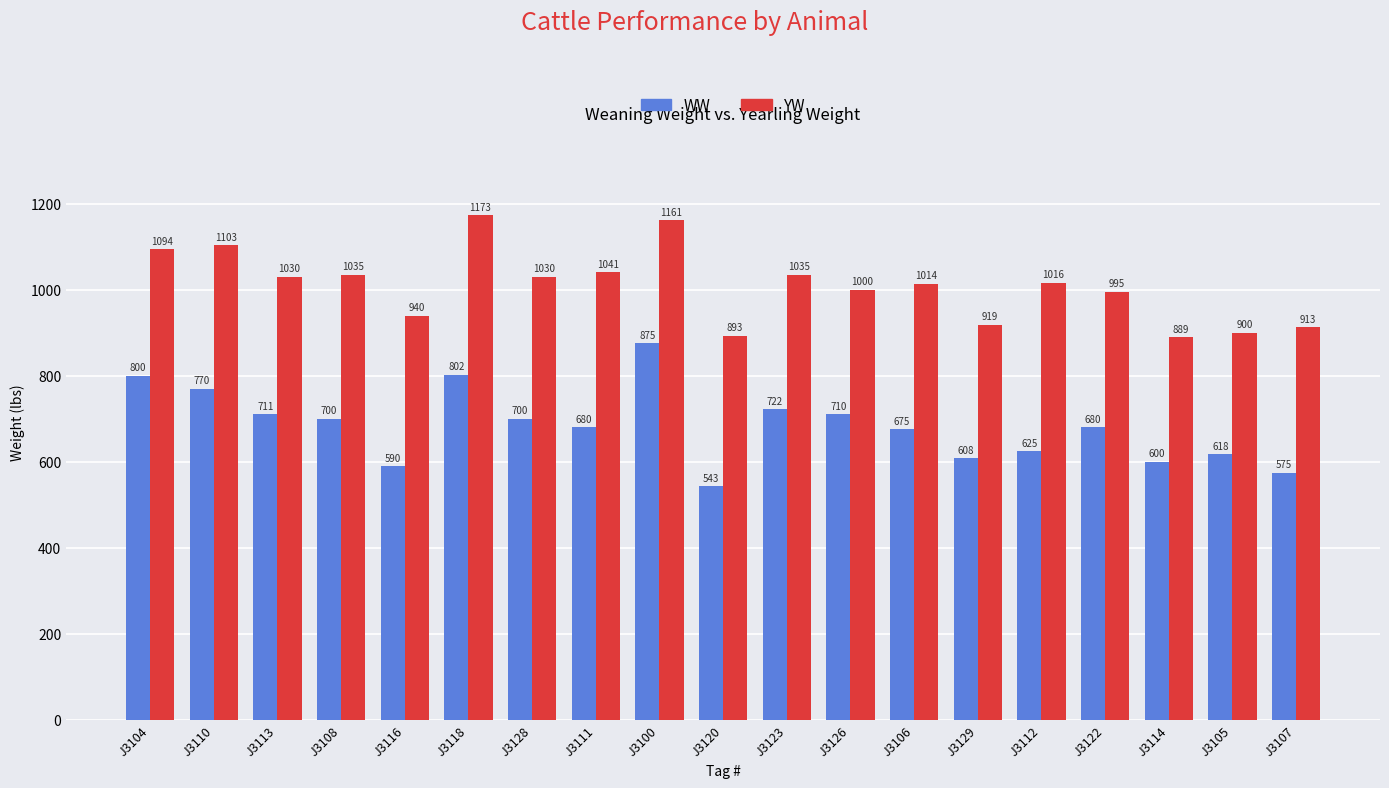

What is the greatest value displayed?

1173